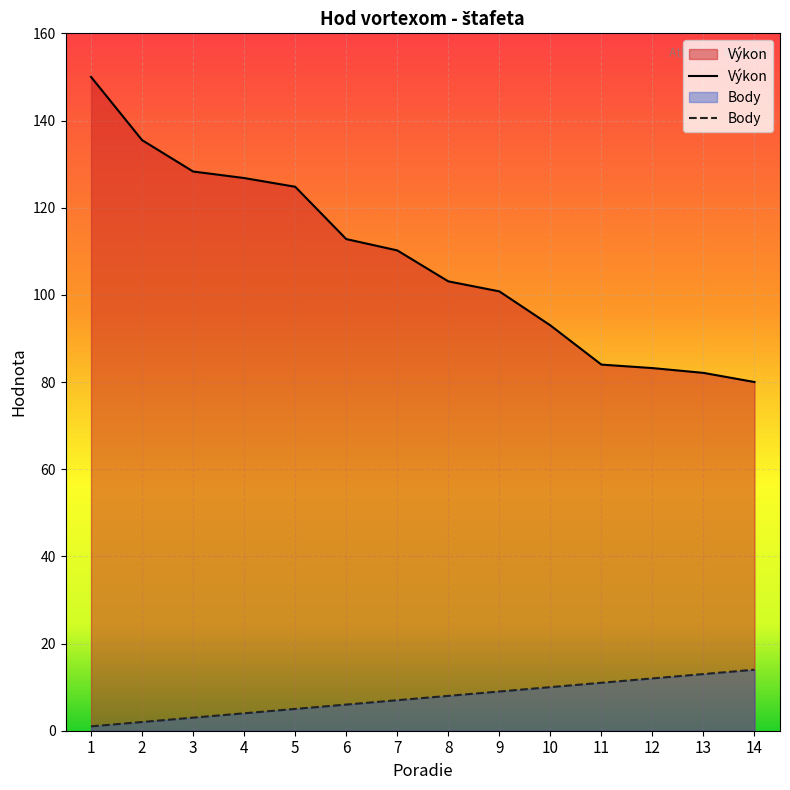

What is the sum of the Body values at 13 and 12?

25.0